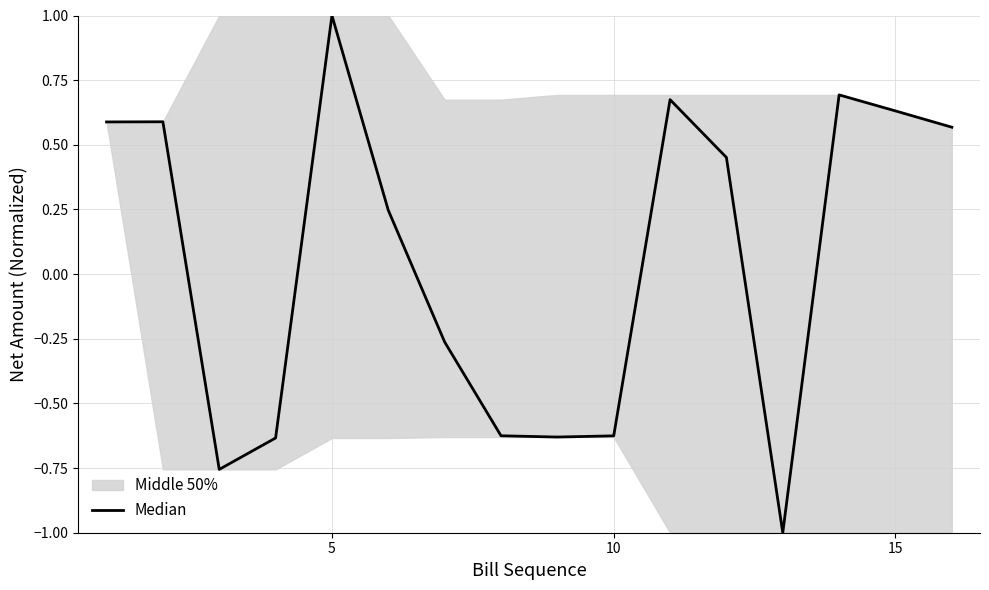

What is the average value?

0.1